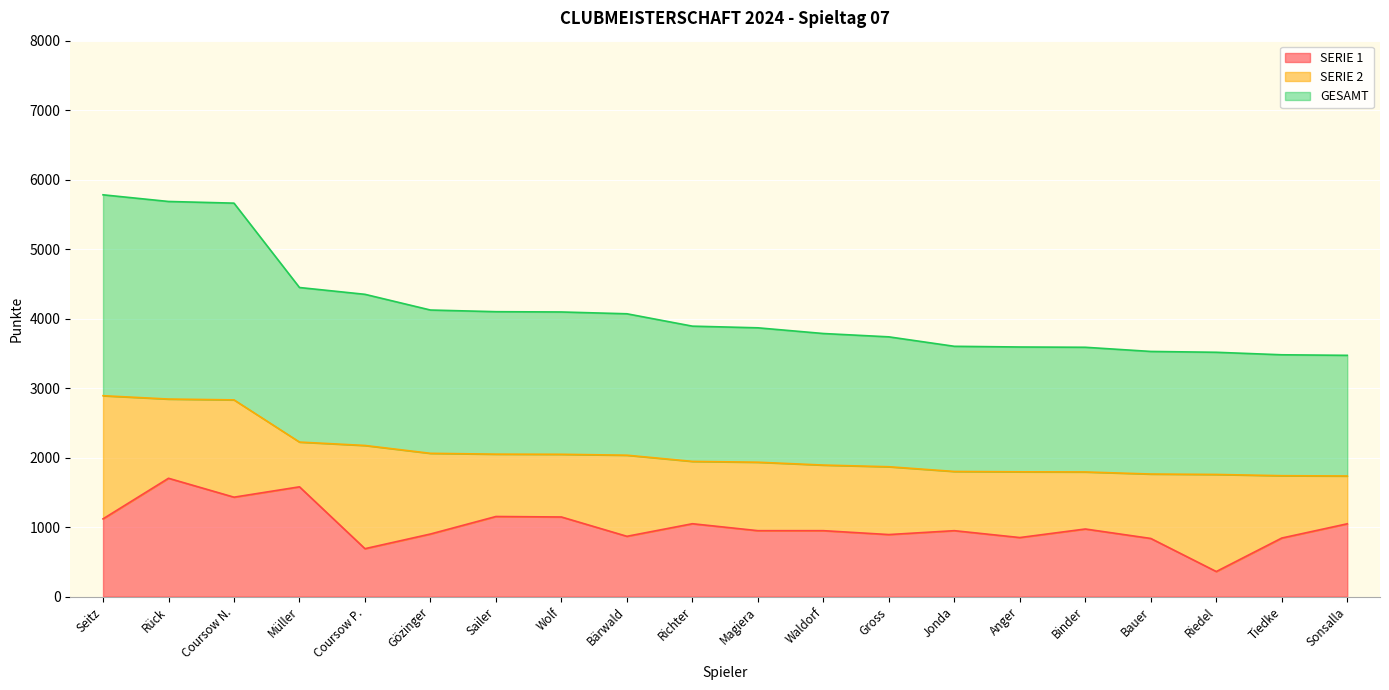

The SERIE 1 series shows 1564 at Binder. True or false?

False